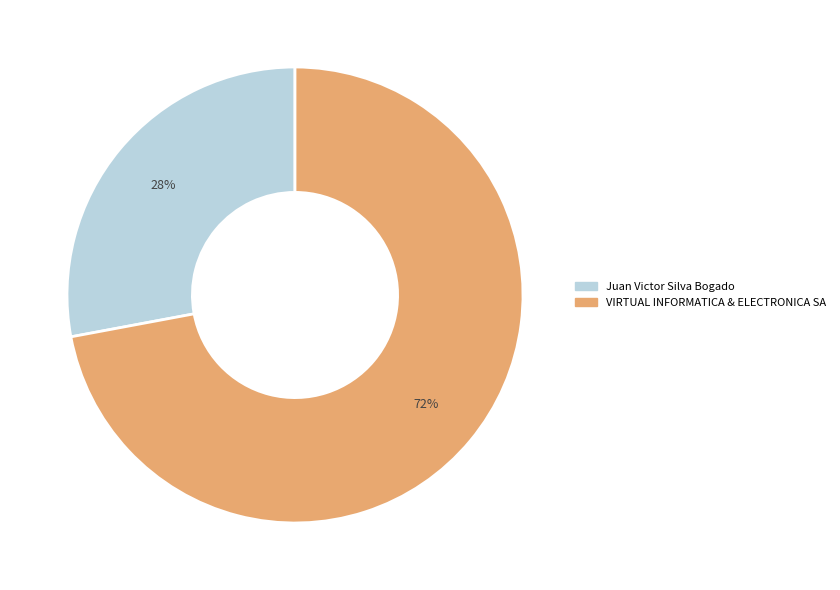

To the nearest percent, what is the difference between the VIRTUAL INFORMATICA & ELECTRONICA SA and Juan Victor Silva Bogado slice percentages?

44%